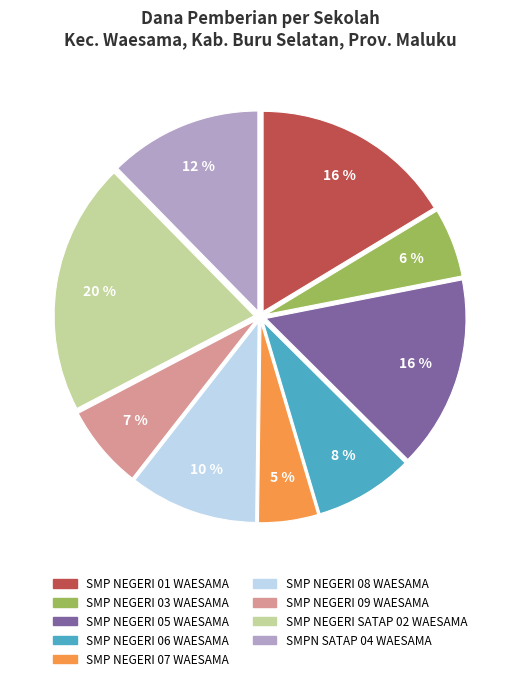

Is there a majority slice in this chart?

No